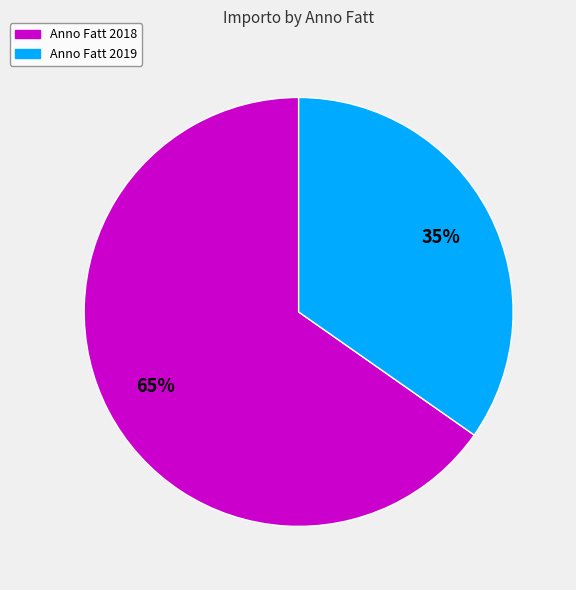

Is there any slice that represents more than half of the pie?

Yes